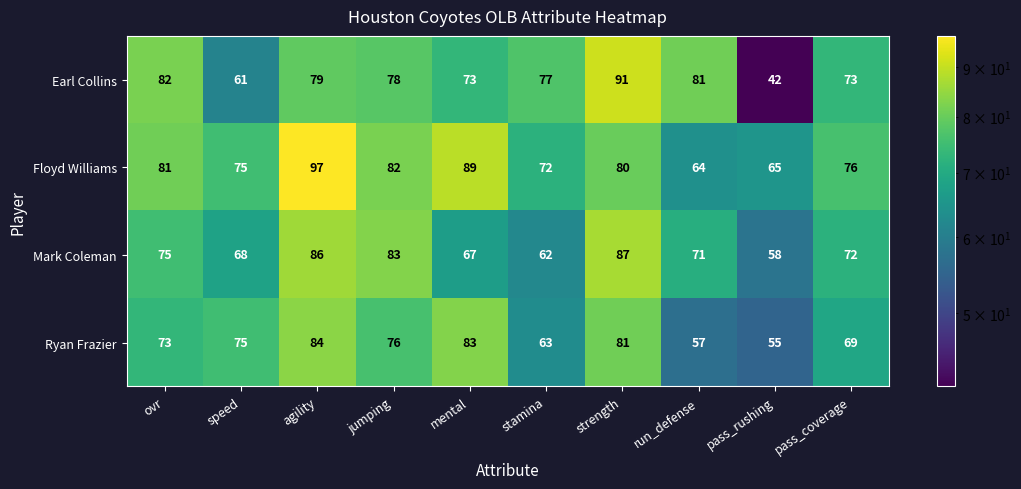

At how many categories does at least one series exceed 71?

9